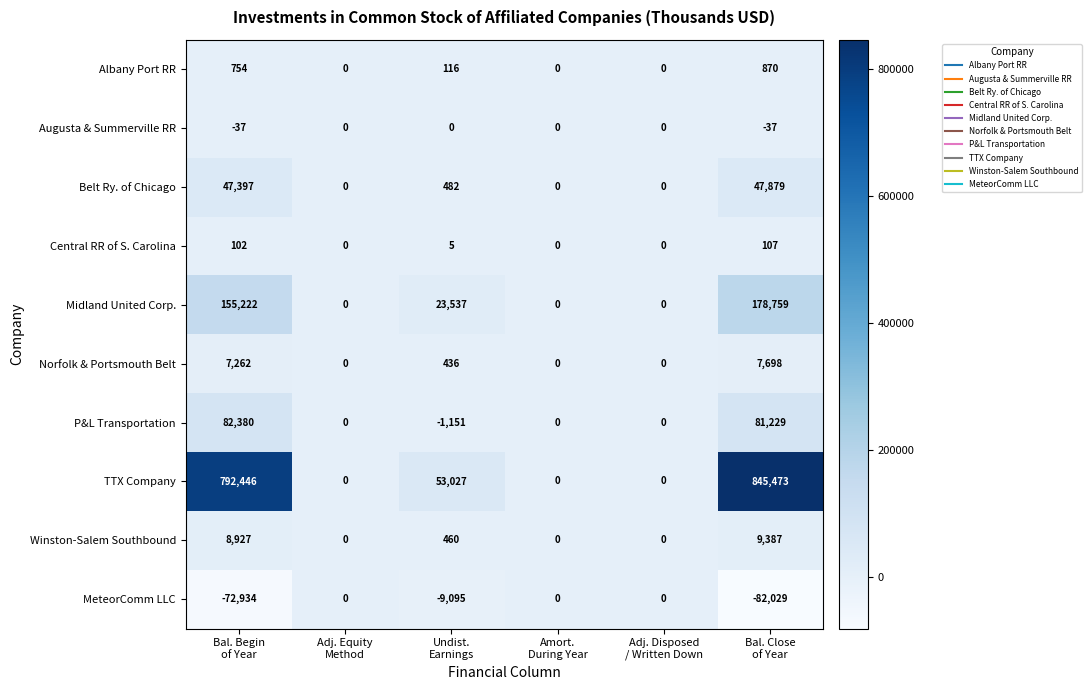

Which series has the largest total across all categories?

TTX Company